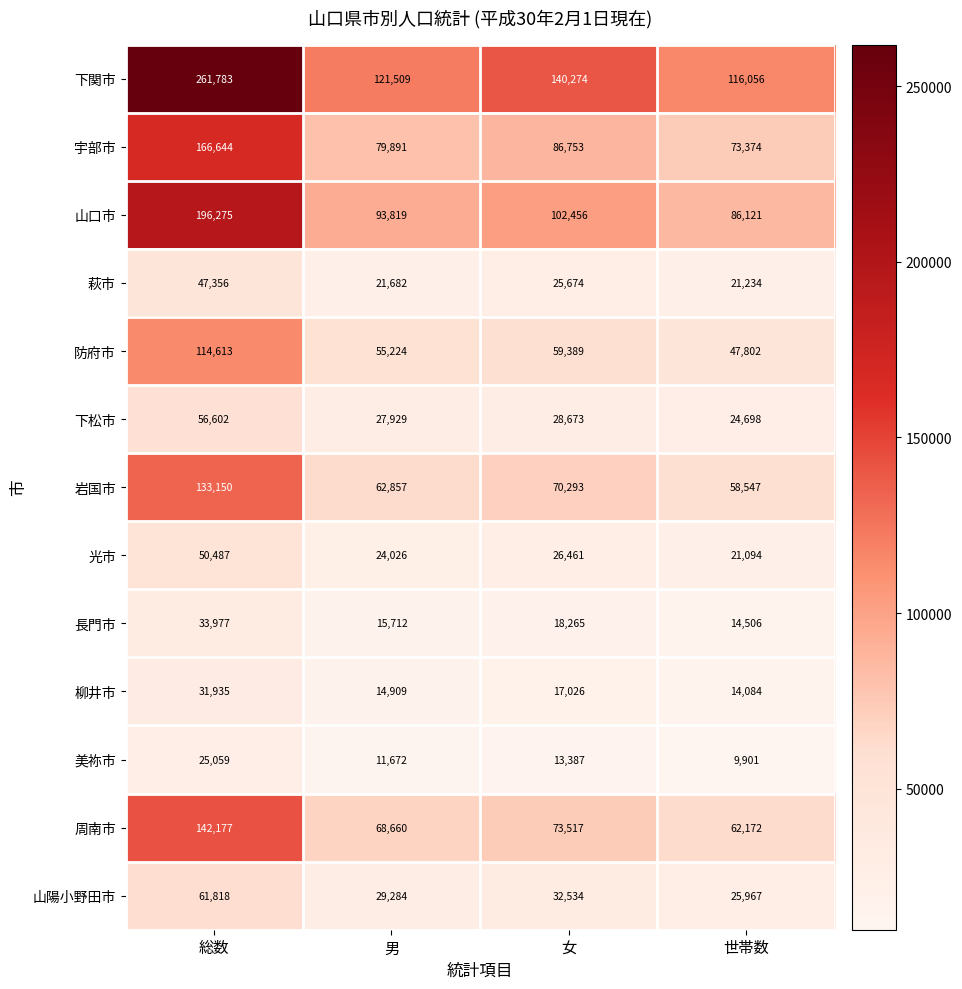

Count the number of categories in the chart.

4